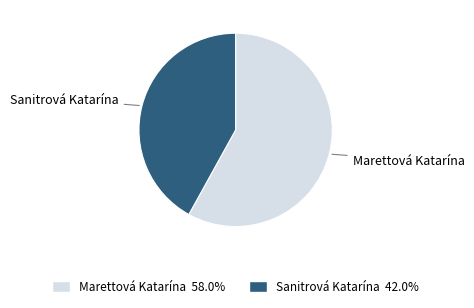

Does Marettová Katarína 58.0% account for over 50% of the chart?

Yes